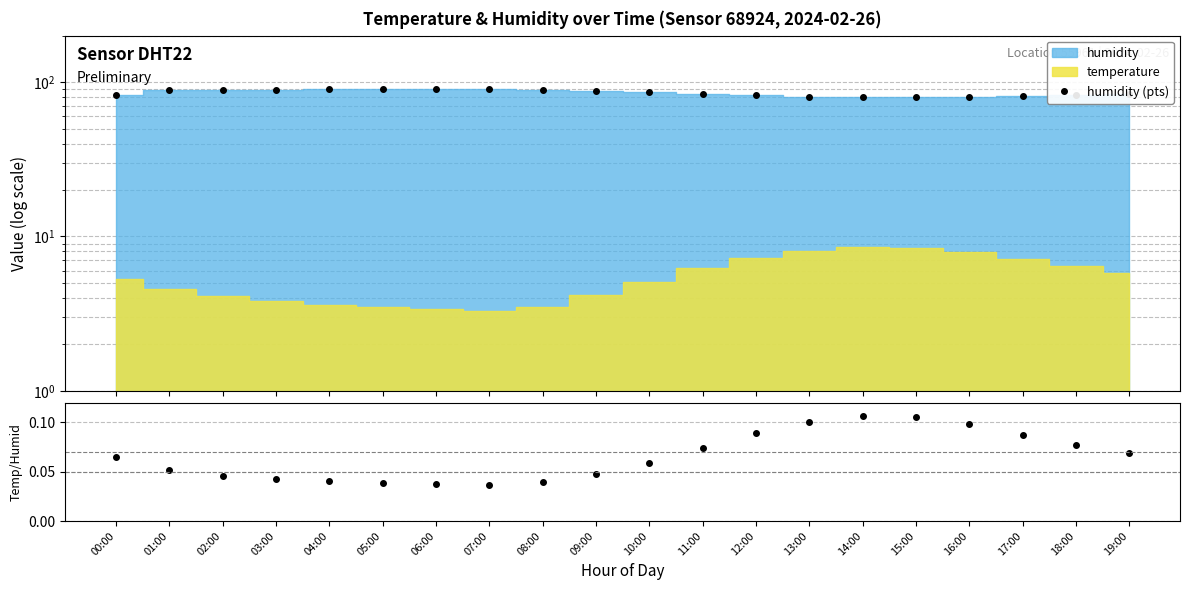

What is the difference between the maximum and minimum values in the humidity (pts) series?

10.1